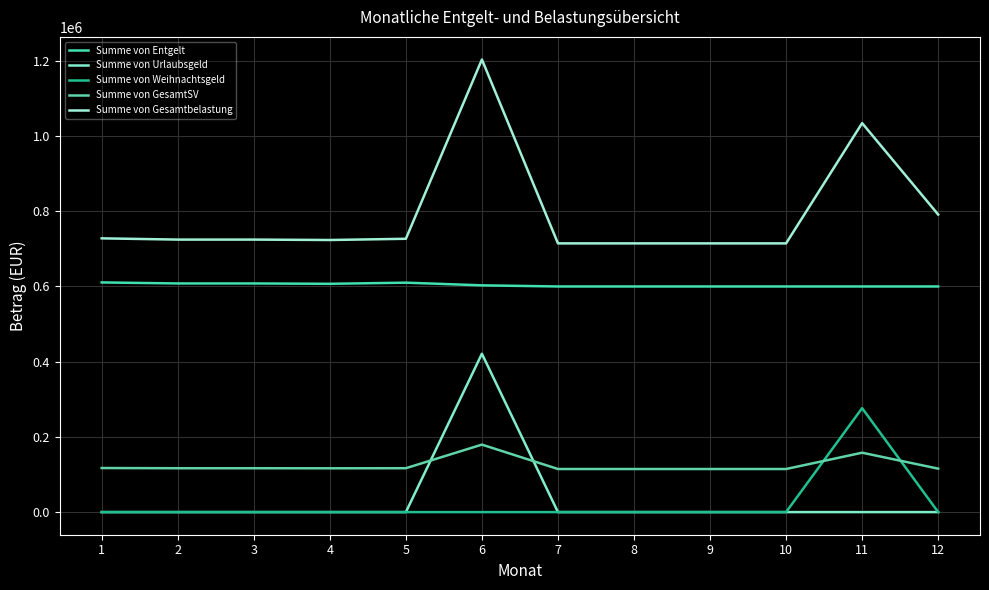

Which label corresponds to the largest value in the chart?

6